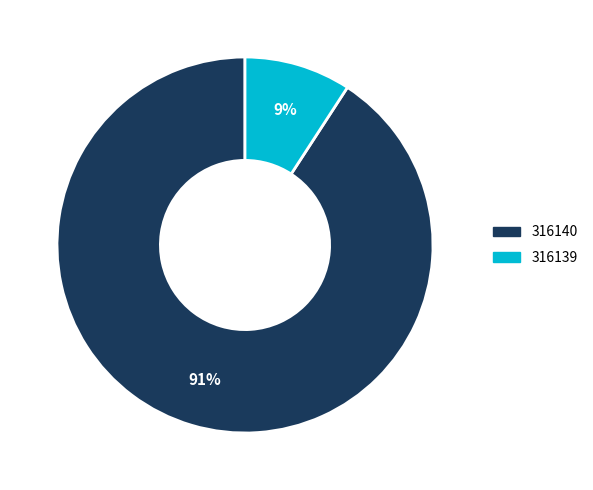

Rank the categories by value from highest to lowest.

316140, 316139